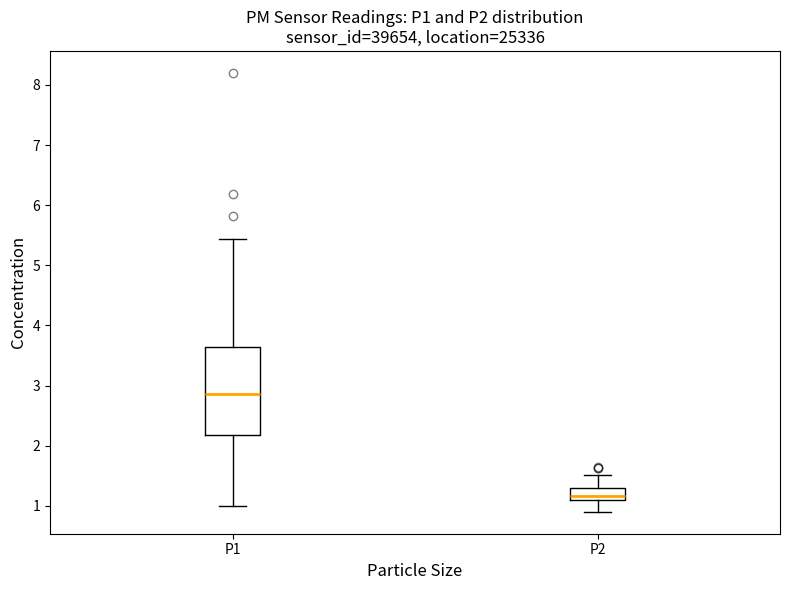

Where does the lower whisker of the box for P2 end on the y-axis? The values are not printed on the chart, so give them approximately, as read against the axis.

0.9